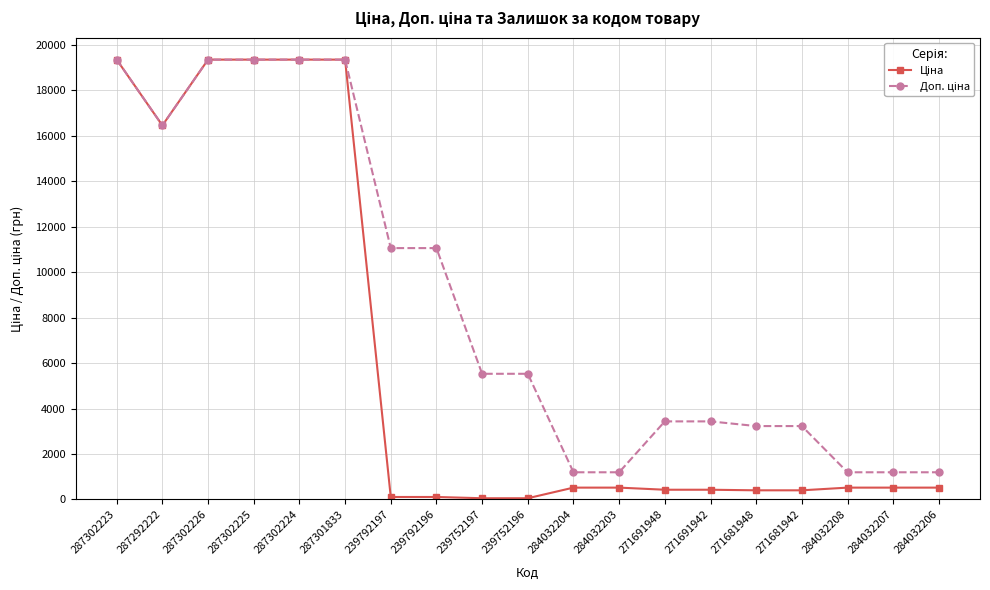

What is the difference between the highest and lowest values at 271691948?

3005.3